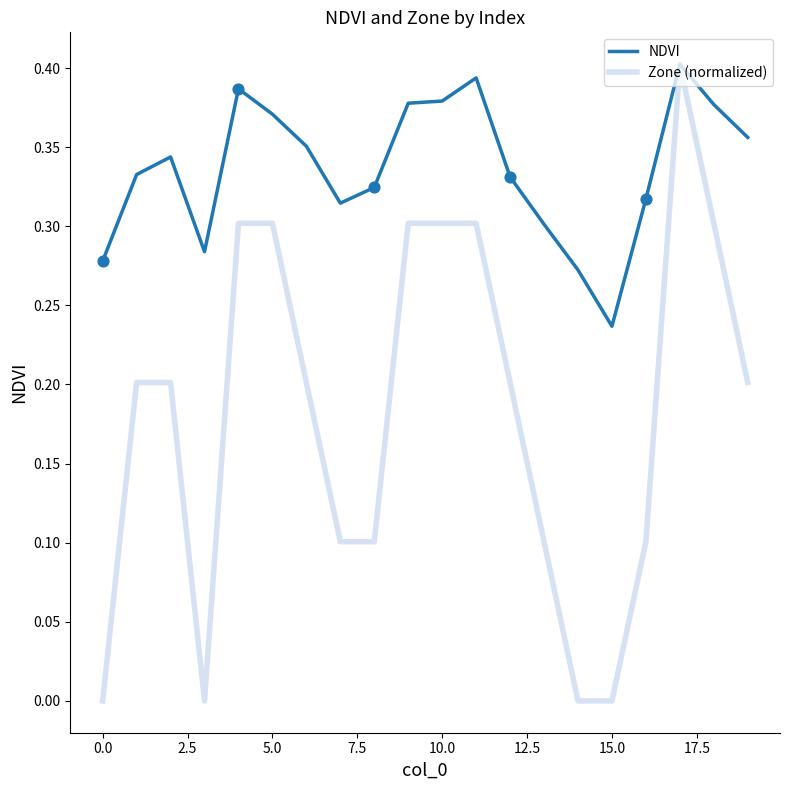

Which series has the largest range (max minus min)?

Zone (normalized)